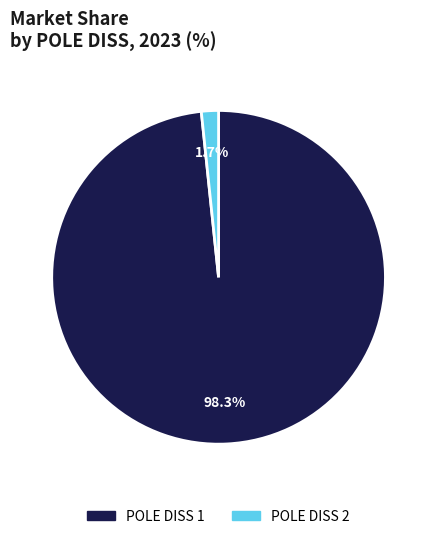

Which category has the biggest portion of the pie?

POLE DISS 1